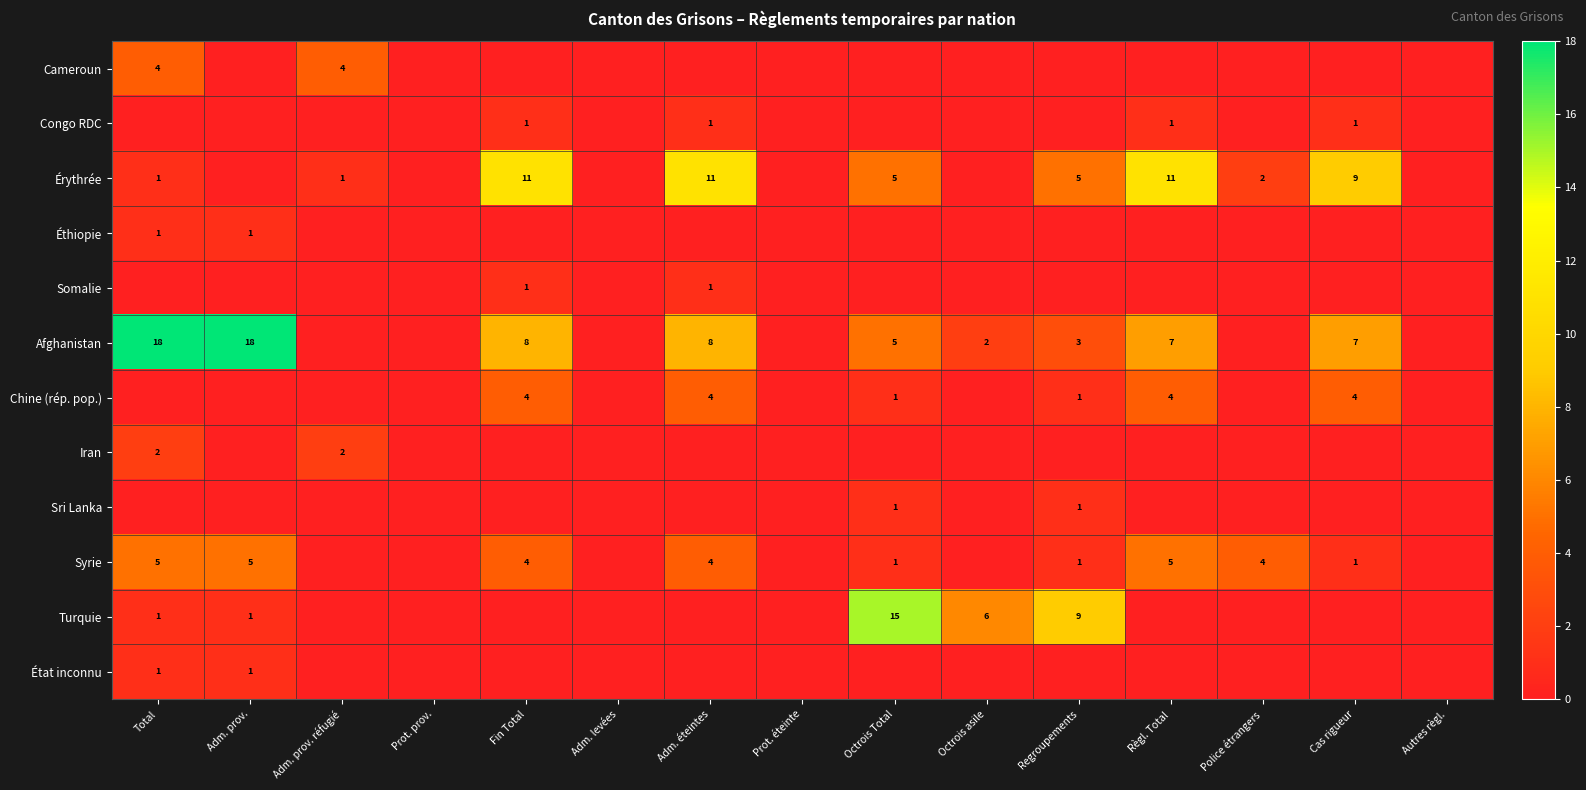

Which category has the lowest value across all series?

Adm. prov.